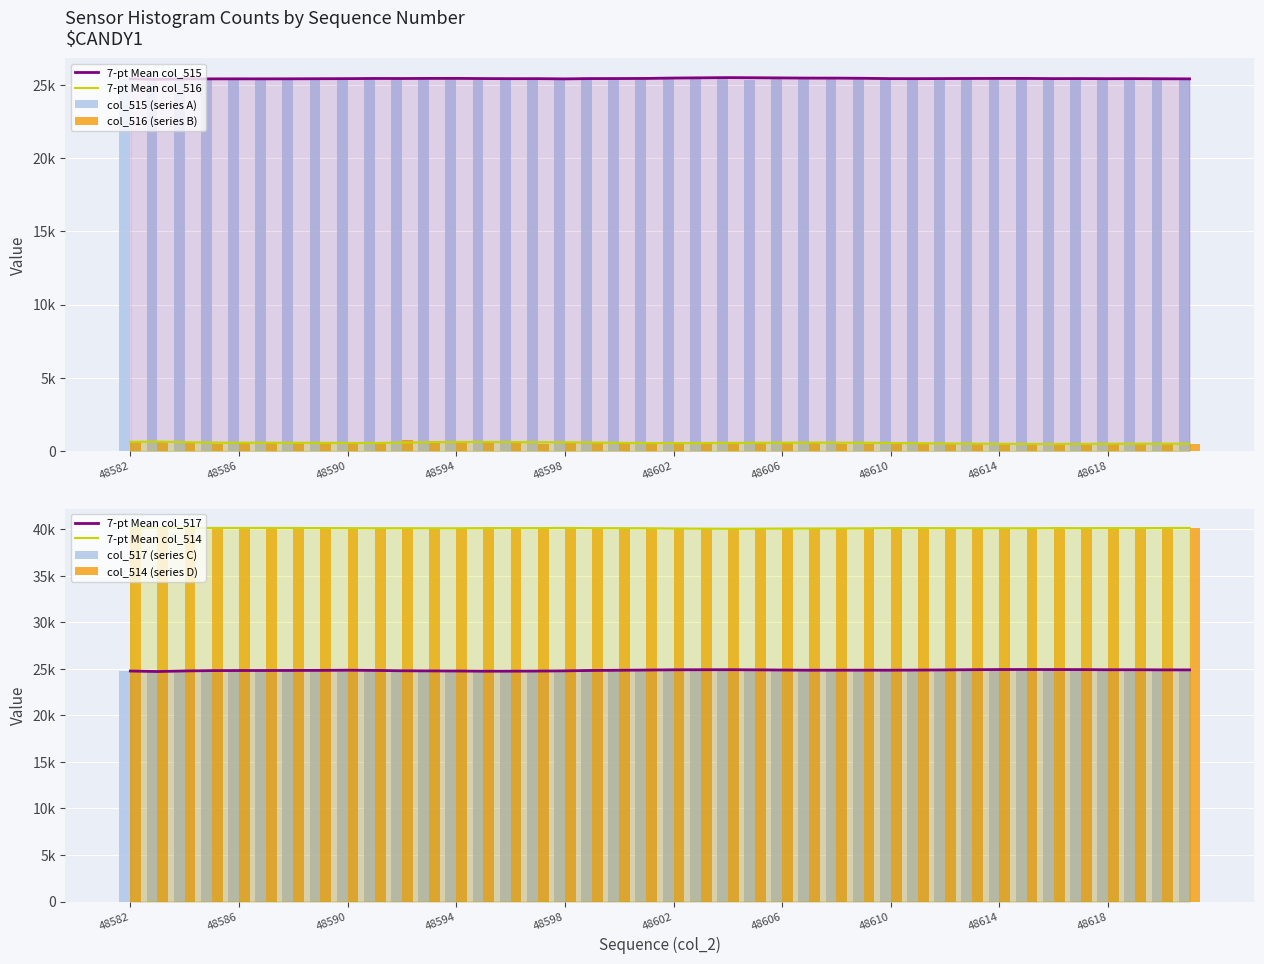

Between 48604 and 48621, which series saw the biggest shift?

col_515